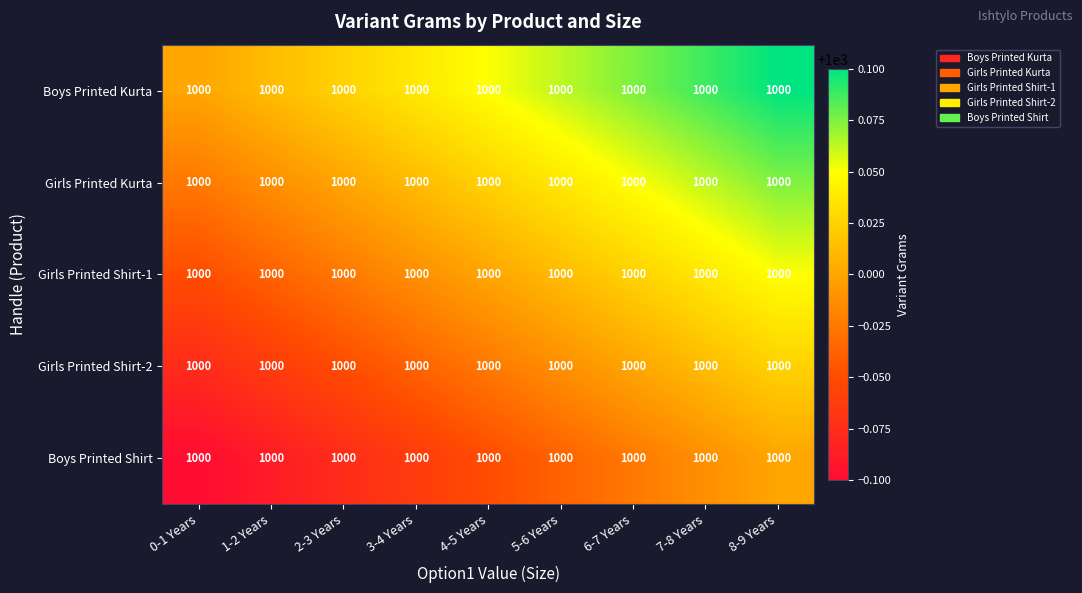

The Boys Printed Kurta series shows 1307.6 at 4-5 Years. True or false?

False